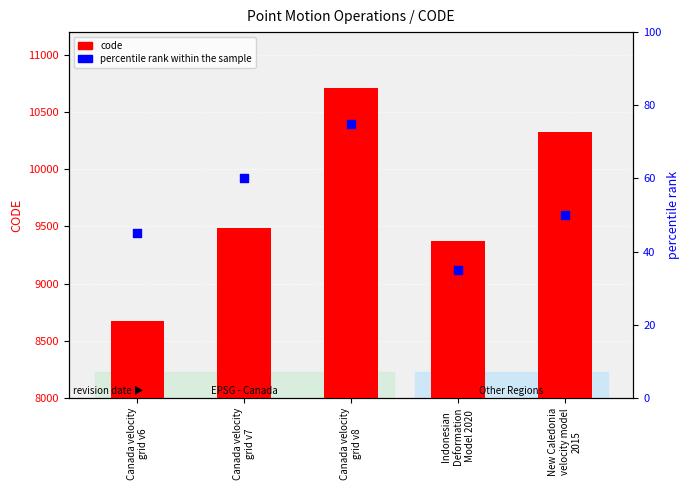

Is the value of percentile rank within the sample at Canada velocity
grid v6 greater than the value of code at Canada velocity
grid v7?

No